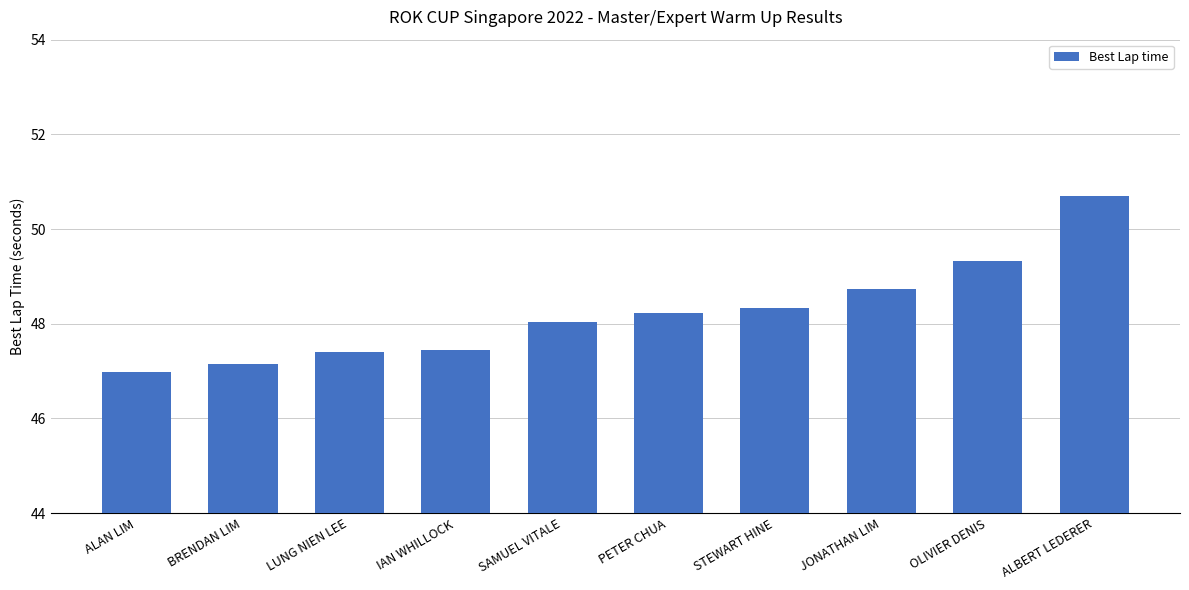

True or false: the data shows 48.2 at PETER CHUA.

True